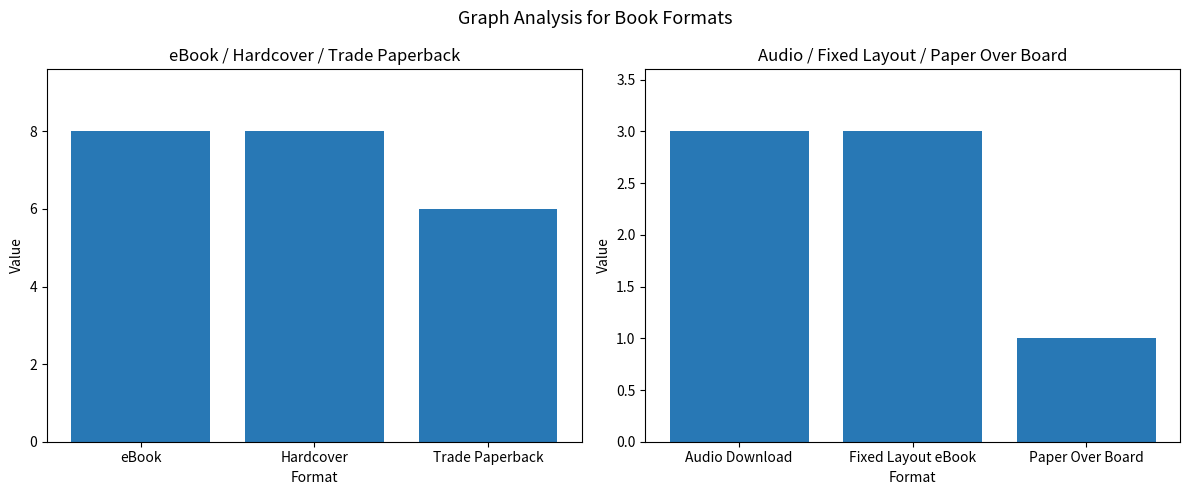

Count the values in the range 1 to 3.

3